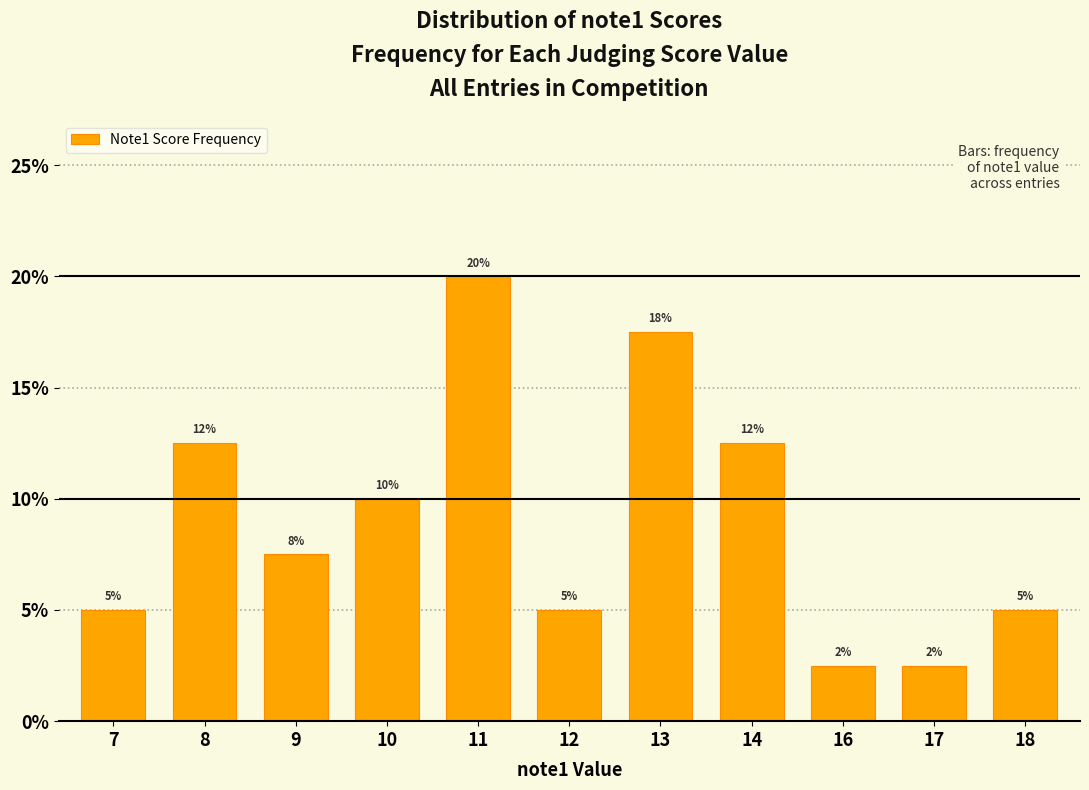

What is the average value?

9.1